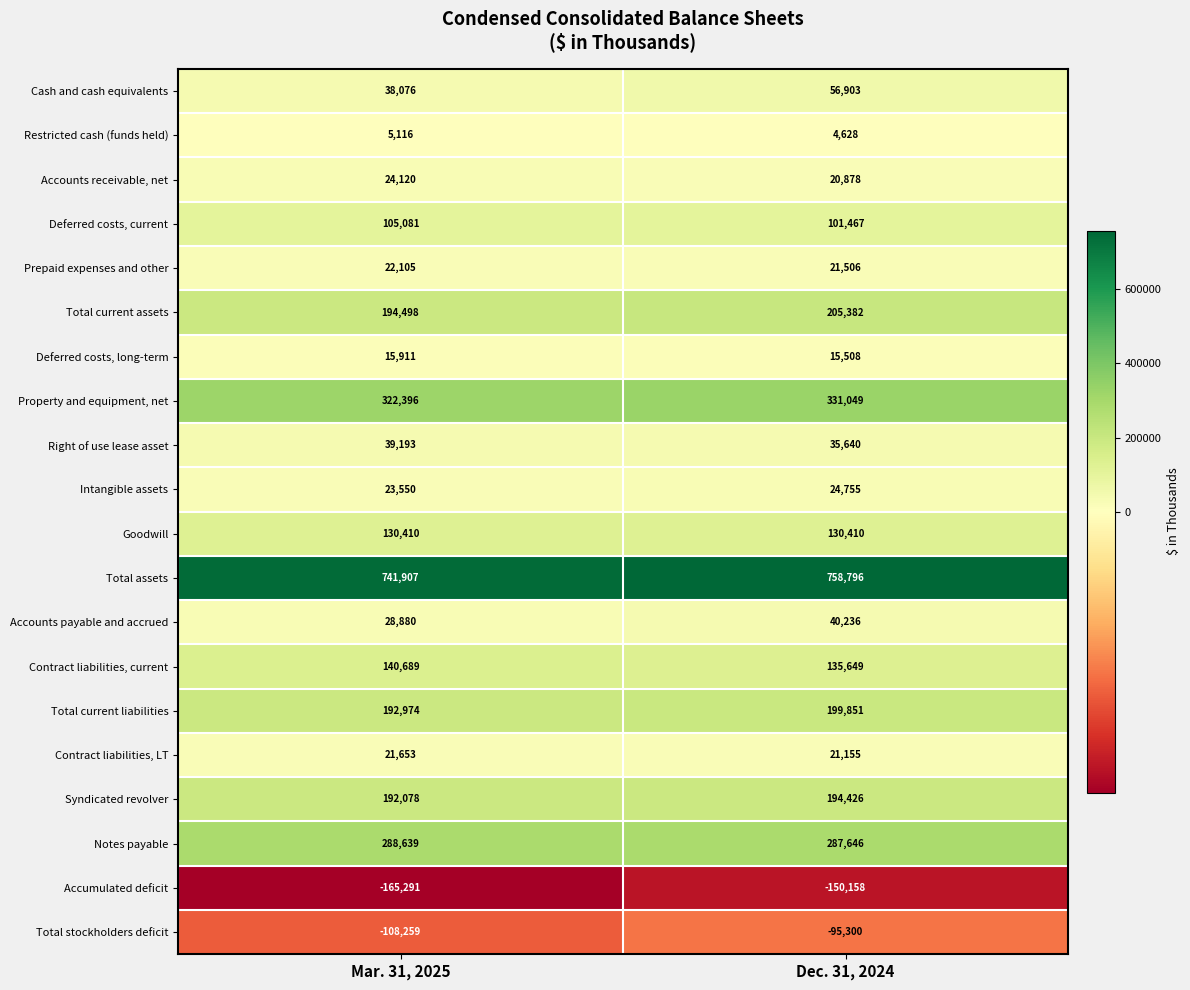

At Mar. 31, 2025, list the series in order from largest to smallest.

Total assets, Property and equipment, net, Notes payable, Total current assets, Total current liabilities, Syndicated revolver, Contract liabilities, current, Goodwill, Deferred costs, current, Right of use lease asset, Cash and cash equivalents, Accounts payable and accrued, Accounts receivable, net, Intangible assets, Prepaid expenses and other, Contract liabilities, LT, Deferred costs, long-term, Restricted cash (funds held), Total stockholders deficit, Accumulated deficit